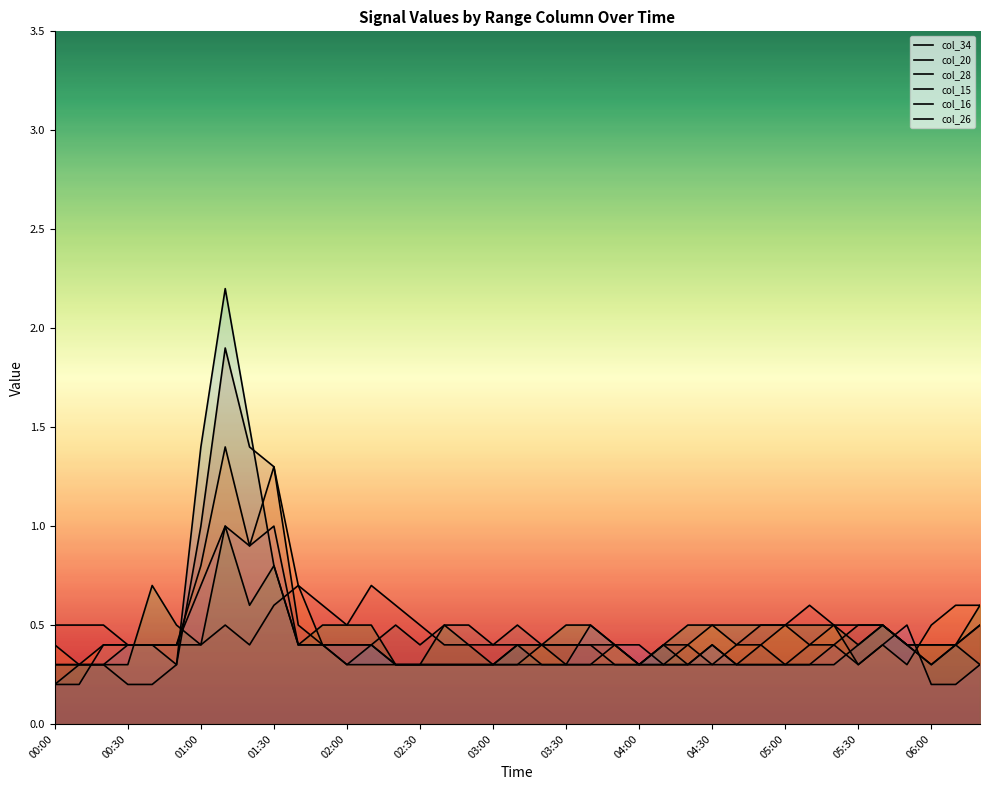

Count the col_28 values in the range 0 to 1.

39